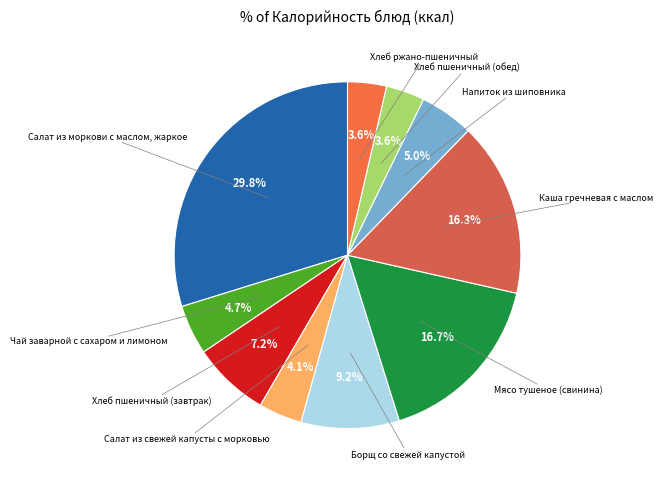

Does Салат из свежей капусты с морковью account for over 50% of the chart?

No